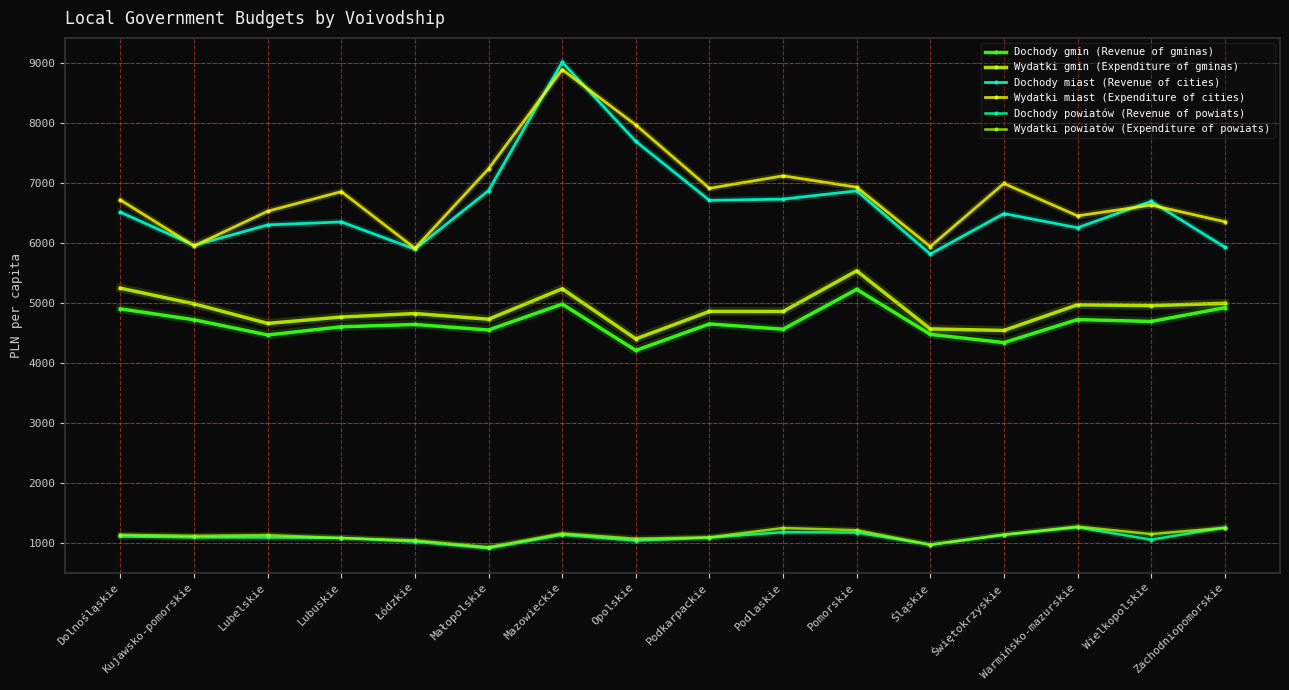

Reading left to right, transcribe all the data shown in this chart.

Dochody gmin (Revenue of gminas): 4904.6	4722.0	4468.7	4604.9	4643.6	4551.8	4983.6	4210.6	4652.6	4564.7	5229.1	4478.8	4340.9	4725.3	4693.8	4923.6
Wydatki gmin (Expenditure of gminas): 5249.3	4987.9	4661.6	4768.2	4826.3	4731.7	5239.4	4403.2	4861.1	4860.3	5538.4	4569.6	4544.0	4972.0	4958.2	4997.2
Dochody miast (Revenue of cities): 6517.2	5963.8	6305.4	6355.4	5900.0	6878.4	9021.3	7699.0	6715.0	6735.8	6874.0	5819.3	6494.6	6258.0	6698.3	5934.8
Wydatki miast (Expenditure of cities): 6720.9	5954.6	6534.1	6861.2	5914.6	7242.5	8898.1	7972.9	6916.1	7124.3	6935.4	5944.1	6996.8	6456.7	6636.5	6358.9
Dochody powiatów (Revenue of powiats): 1105.7	1090.4	1089.2	1081.3	1019.6	909.3	1133.0	1035.4	1085.1	1177.1	1170.2	969.5	1133.0	1257.8	1052.6	1253.0
Wydatki powiatów (Expenditure of powiats): 1133.1	1115.5	1127.9	1078.2	1038.6	925.8	1155.0	1067.9	1090.8	1246.5	1210.3	966.9	1136.1	1269.8	1145.5	1249.4